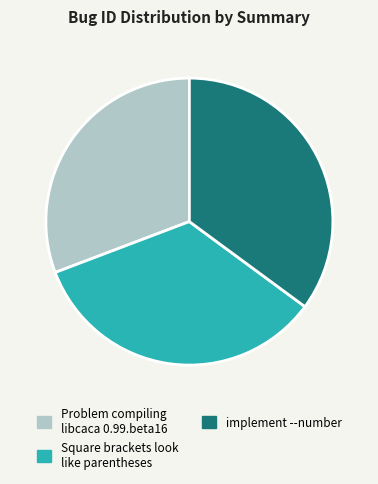

Which category has the biggest portion of the pie?

implement --number